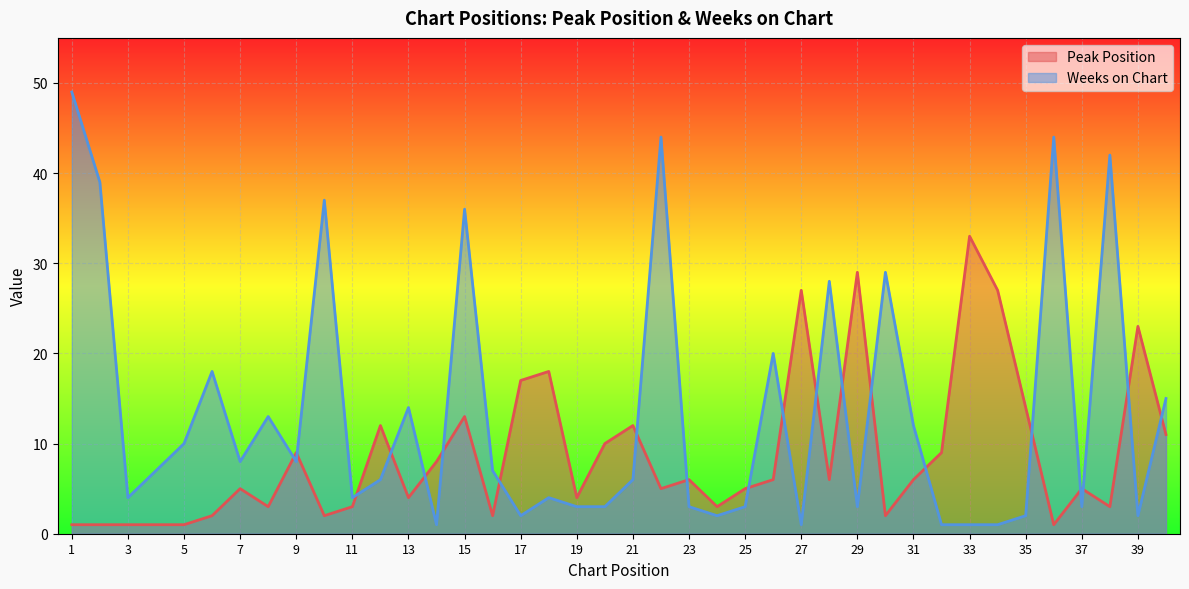

How many times do Weeks on Chart and Peak Position cross each other?

20